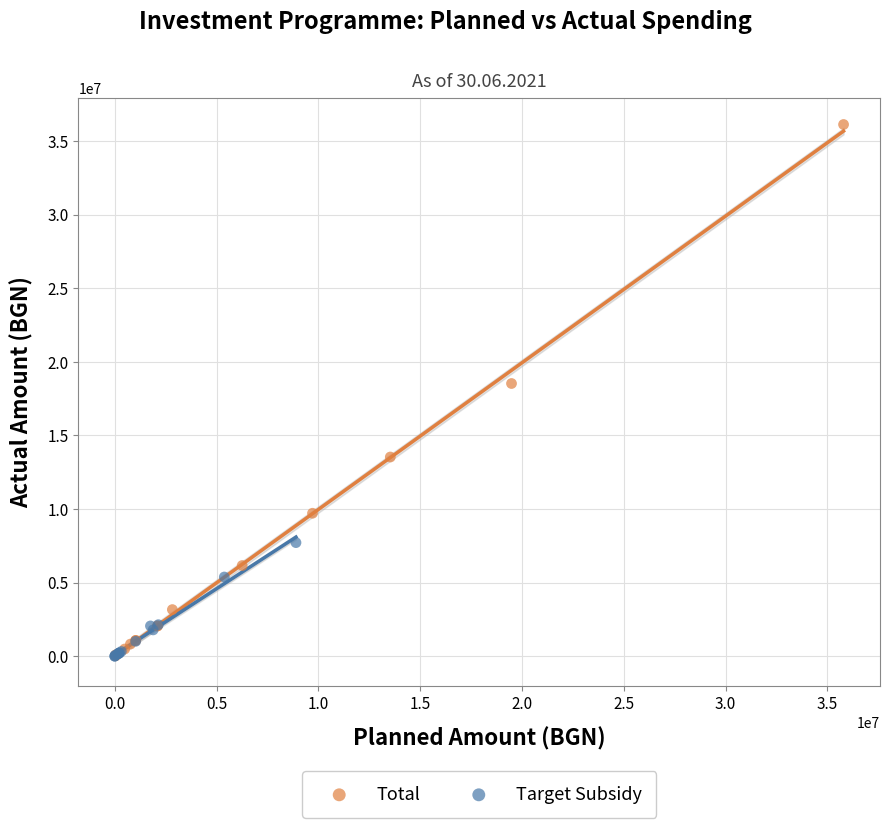

Which series contains the highest Y value?

Total